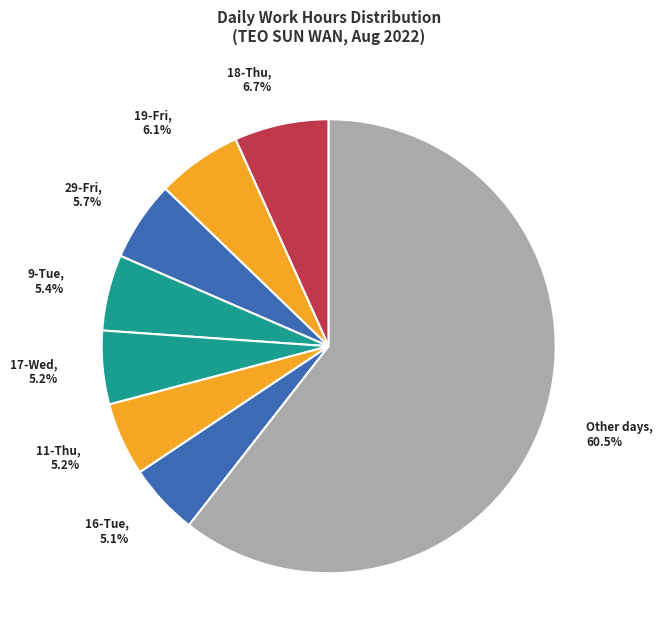

Approximately how many times larger is the value at 19-Fri compared to 16-Tue?

1.2